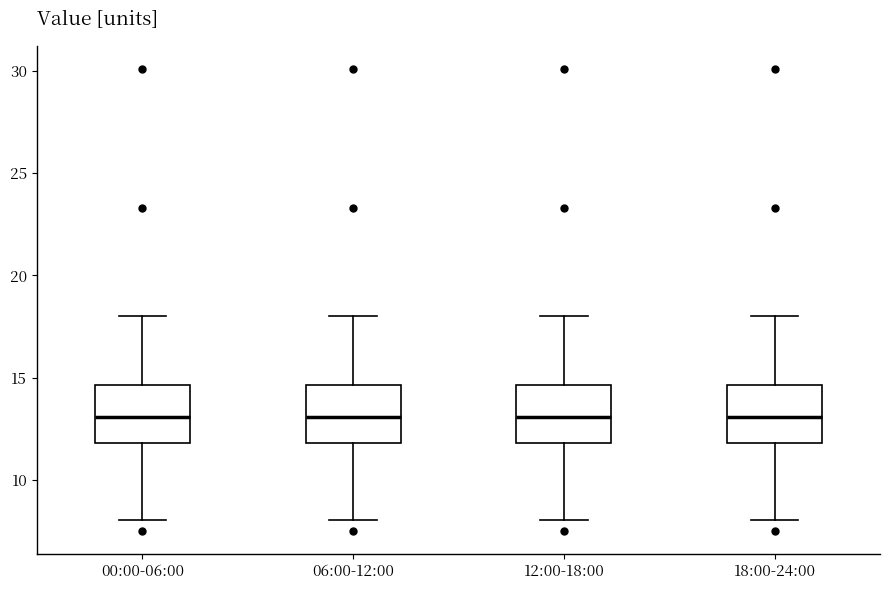

Reading left to right, read every box against the y-axis: the position of its median line, the range the box covers, and the ends of its whiskers. The values are not printed on the chart, so give them approximately, as read against the axis.

00:00-06:00: median 13.0, box 12.0 to 14.5, whiskers 8.0 to 18.0
06:00-12:00: median 13.0, box 12.0 to 14.5, whiskers 8.0 to 18.0
12:00-18:00: median 13.0, box 12.0 to 14.5, whiskers 8.0 to 18.0
18:00-24:00: median 13.0, box 12.0 to 14.5, whiskers 8.0 to 18.0